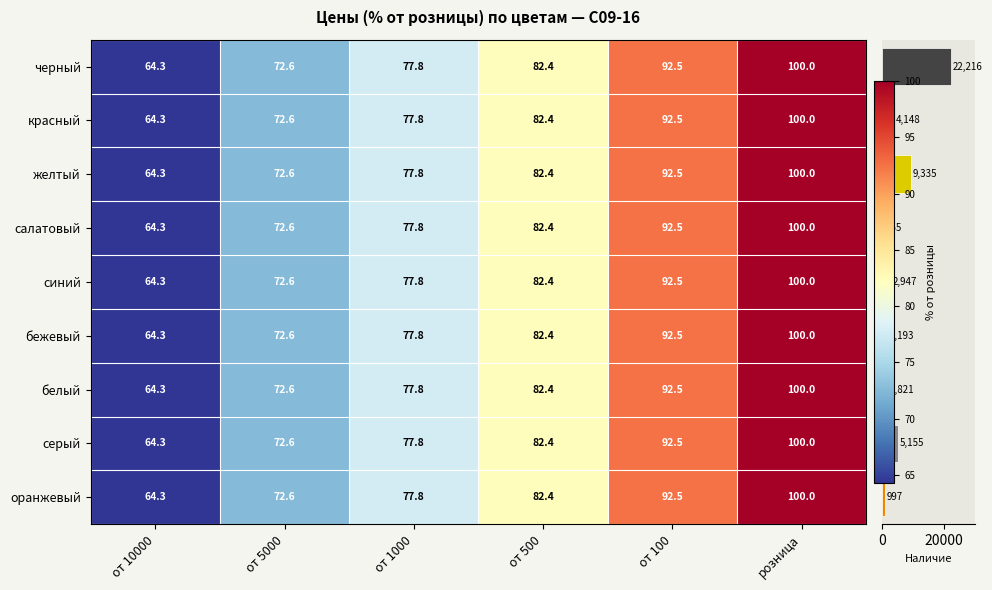

List the labels in order of оранжевый value, largest first.

розница, от 100, от 500, от 1000, от 5000, от 10000